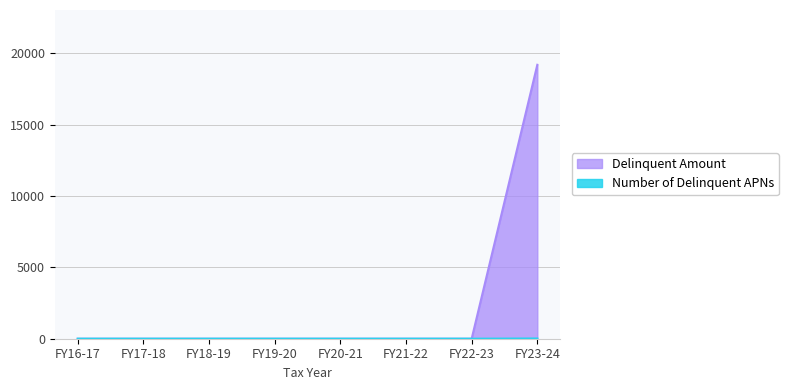

Is it true that Number of Delinquent APNs equals 0.0 at FY21-22?

True